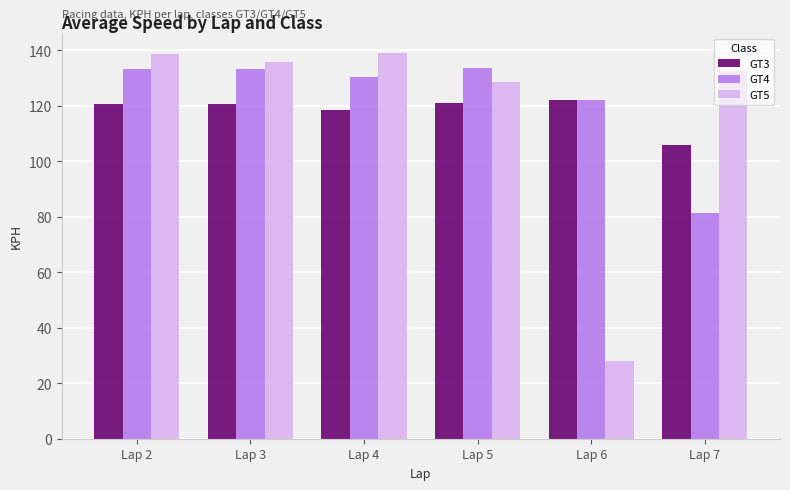

Rank the series at Lap 4 from highest to lowest value.

GT5, GT4, GT3